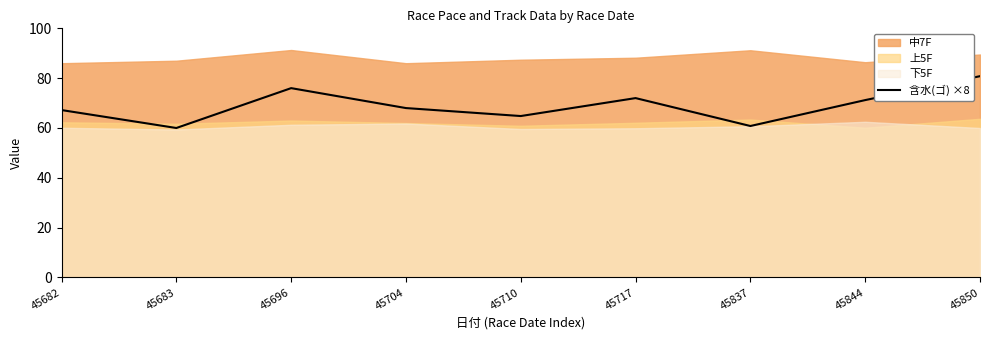

What is the difference between the values at 45837 and 45683?

0.8